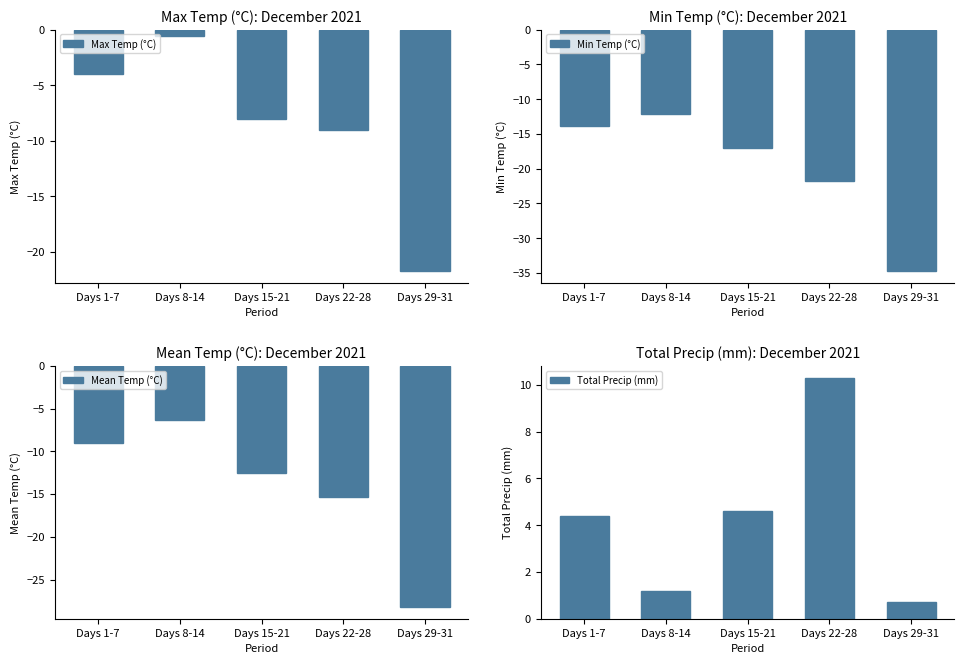

At which category is the sum across all series the highest?

Days 8-14